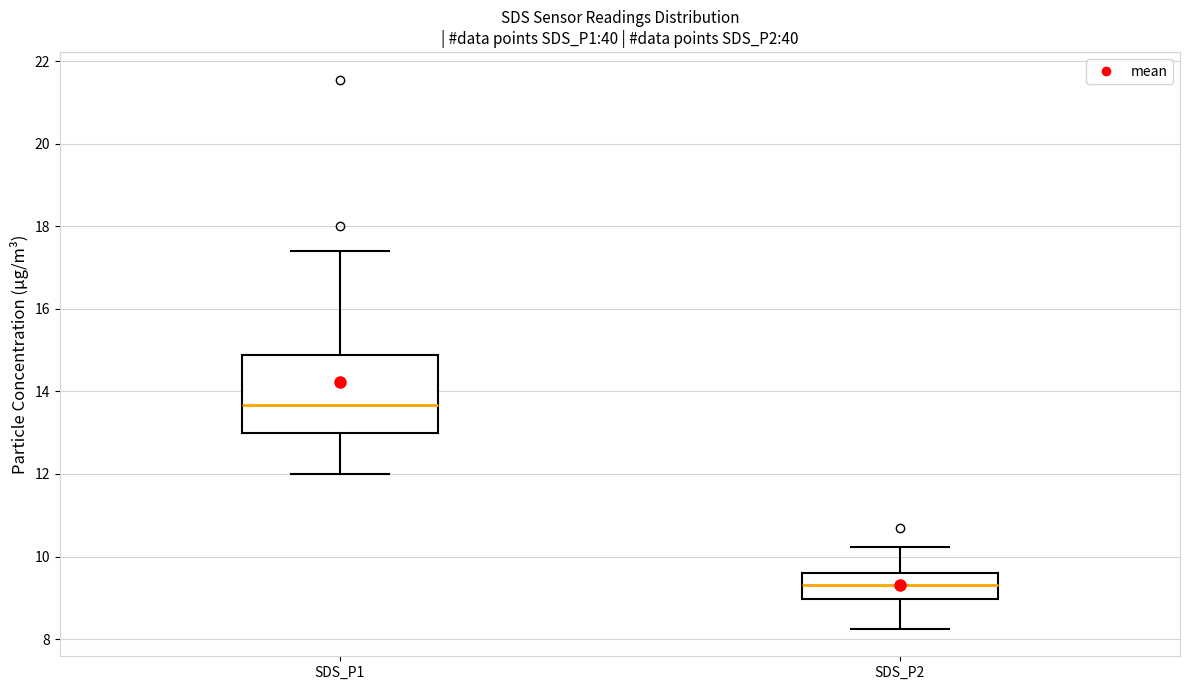

Reading left to right, read every box against the y-axis: the position of its median line, the range the box covers, and the ends of its whiskers. The values are not printed on the chart, so give them approximately, as read against the axis.

SDS_P1: median 13.6, box 13.0 to 14.8, whiskers 12.0 to 17.4
SDS_P2: median 9.4, box 9.0 to 9.6, whiskers 8.2 to 10.2